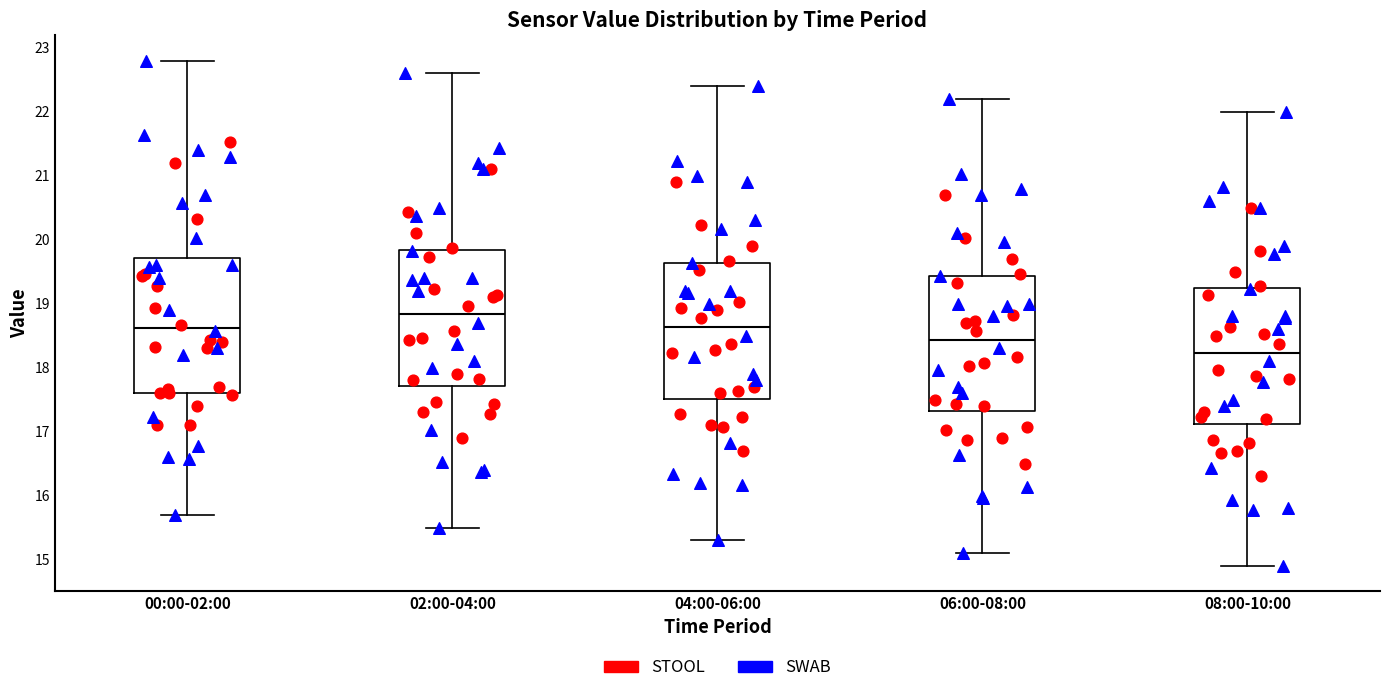

Where does the upper whisker of the box for 00:00-02:00 end on the y-axis? The values are not printed on the chart, so give them approximately, as read against the axis.

22.8